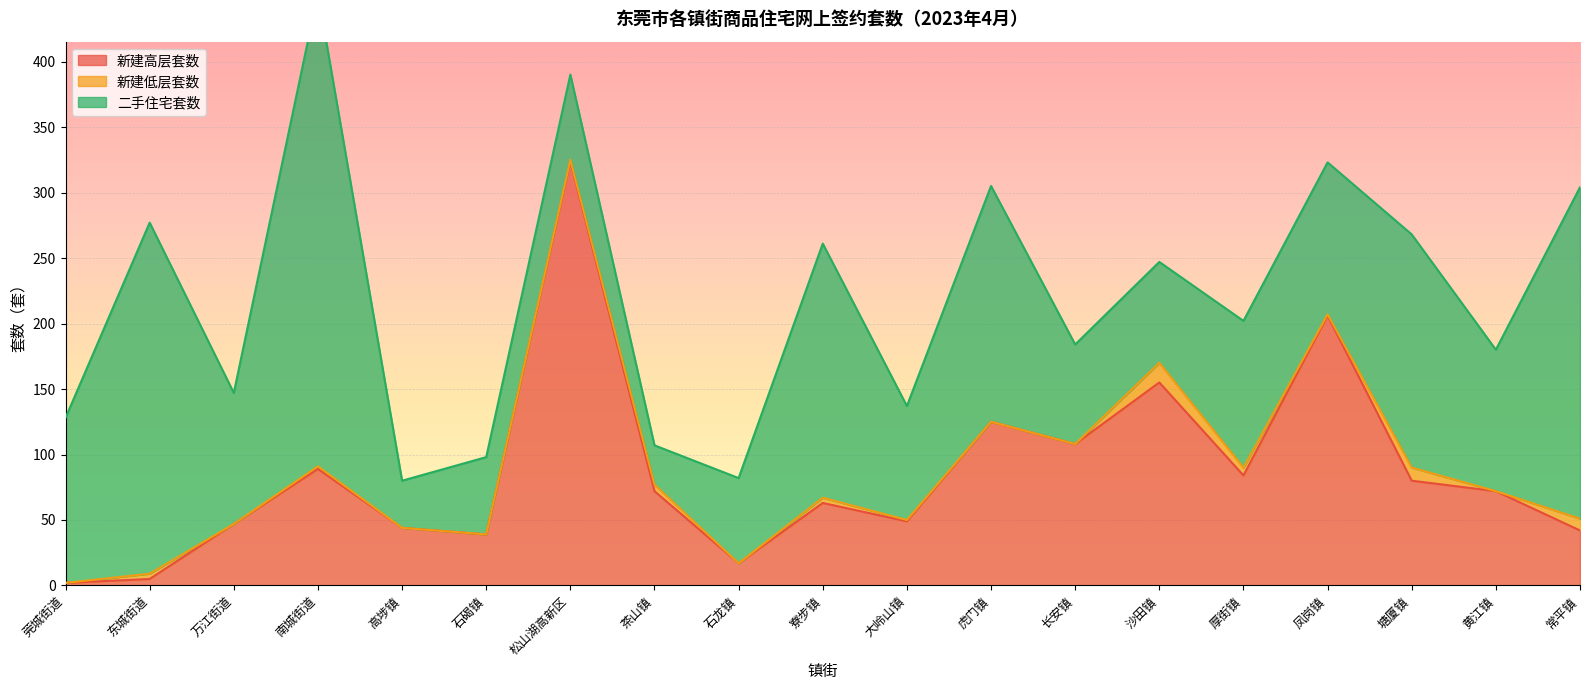

Between 塘厦镇 and 石碣镇, which is larger?

塘厦镇